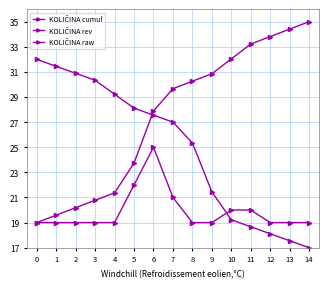

Between 11 and 13, which is larger?

13